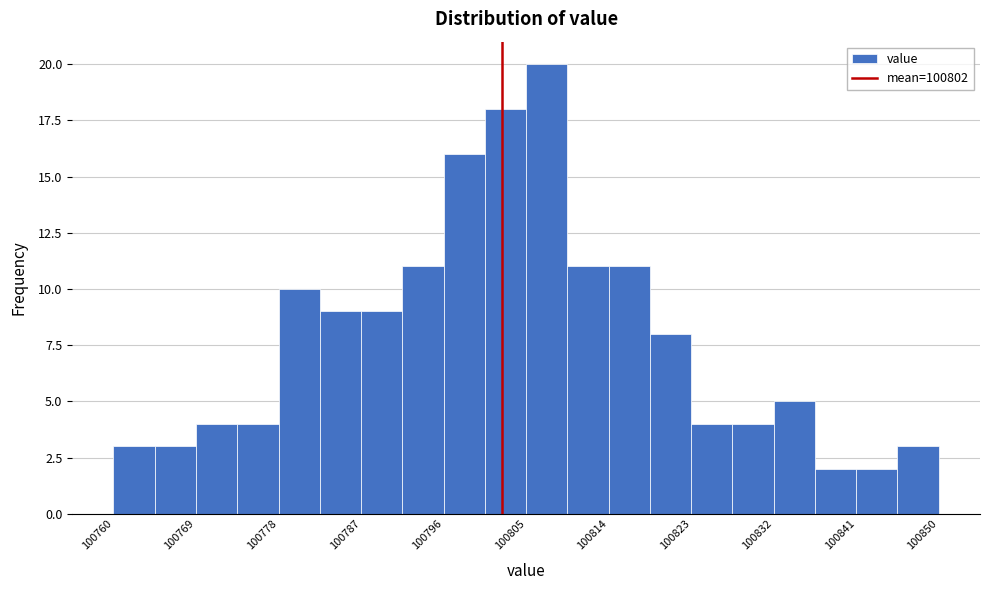

Reading left to right, transcribe this chart: for each bar, give the range it covers on the x-axis and its height. Neither the bar edges nor the heights are printed on the chart, so give them approximately, as read against the axes.

100760.0 to 100764.5: 3
100764.5 to 100769.0: 3
100769.0 to 100773.5: 4
100773.5 to 100778.0: 4
100778.0 to 100782.5: 10
100782.5 to 100787.0: 9
100787.0 to 100791.5: 9
100791.5 to 100796.0: 11
100796.0 to 100800.5: 16
100800.5 to 100805.0: 18
100805.0 to 100809.5: 20
100809.5 to 100814.0: 11
100814.0 to 100818.5: 11
100818.5 to 100823.0: 8
100823.0 to 100827.5: 4
100827.5 to 100832.0: 4
100832.0 to 100836.5: 5
100836.5 to 100841.0: 2
100841.0 to 100845.5: 2
100845.5 to 100850.0: 3